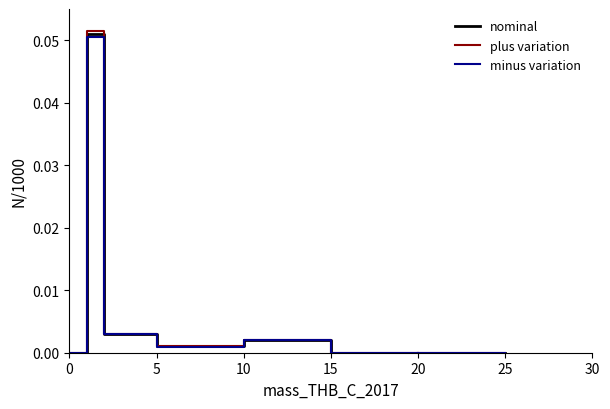

Count the number of categories in the chart.

8